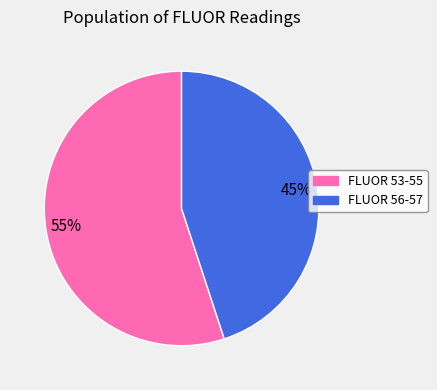

Is there any slice that represents more than half of the pie?

Yes